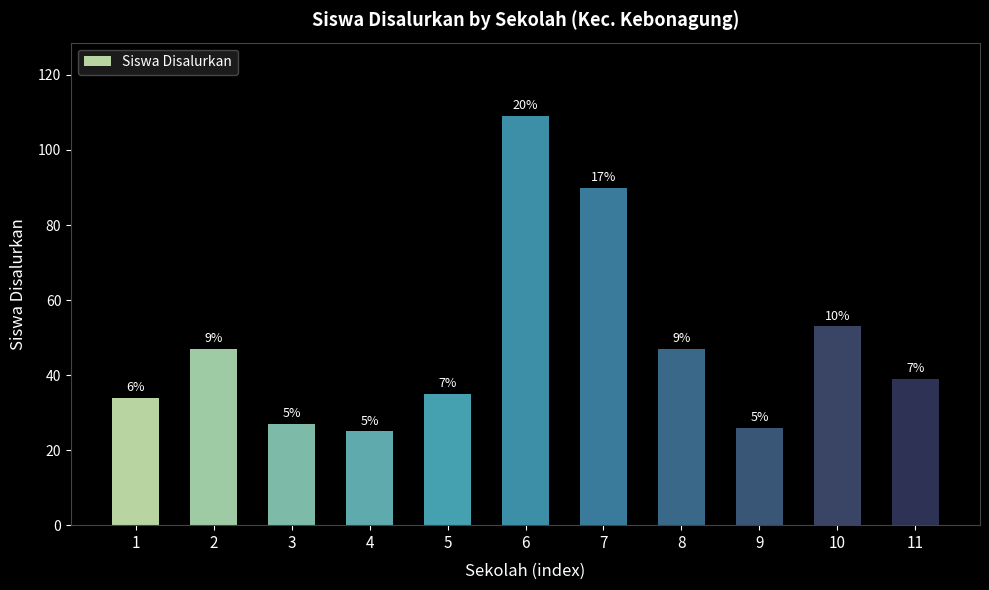

Is it true that the value at 2 is 21?

False